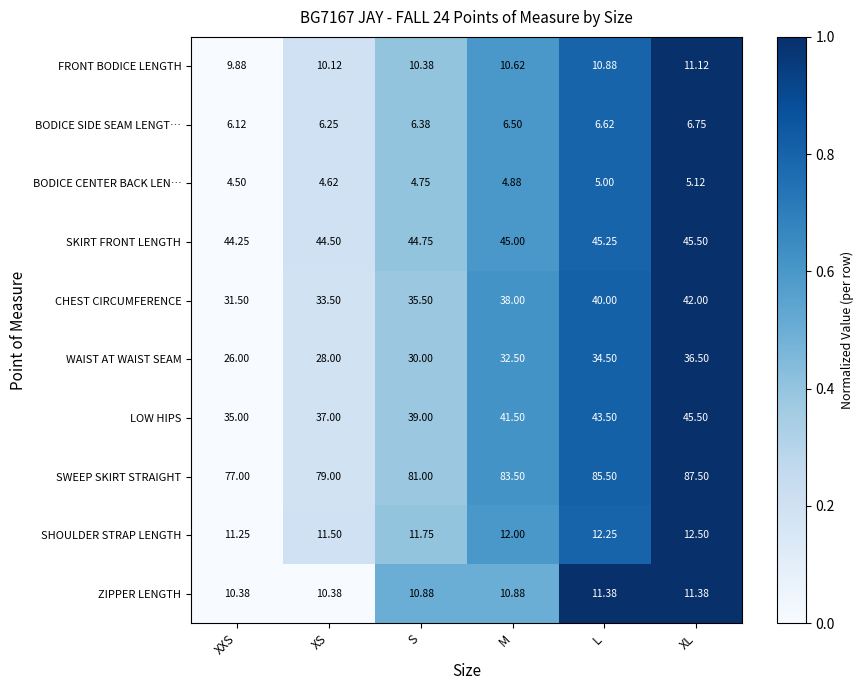

Which series has the largest total across all categories?

SWEEP SKIRT STRAIGHT